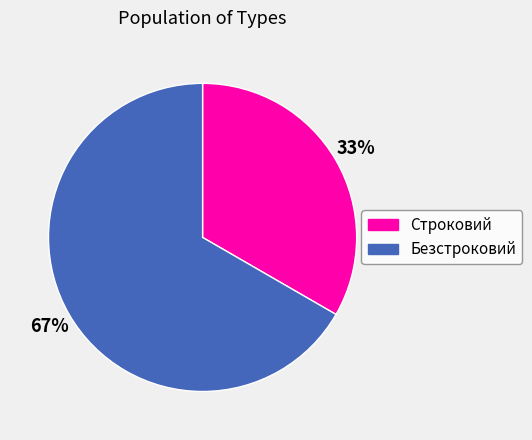

Do Безстроковий and Строковий together represent more than half of the pie?

Yes